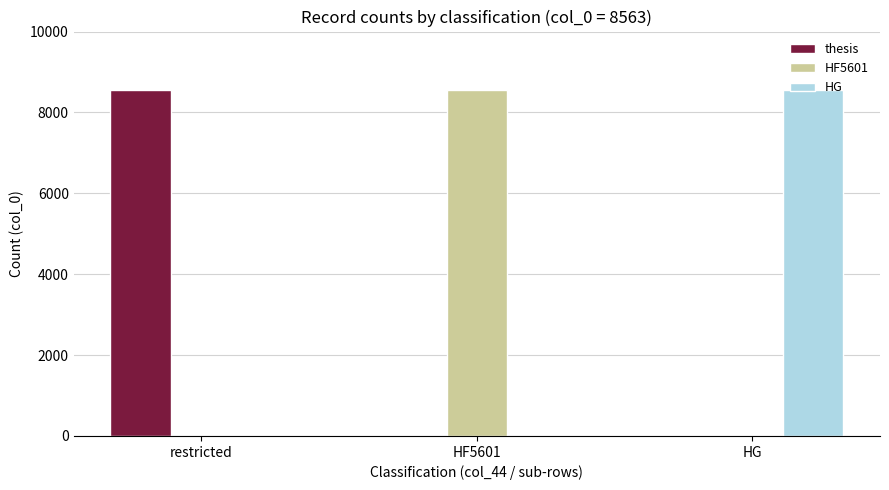

At which label does thesis reach its peak?

restricted